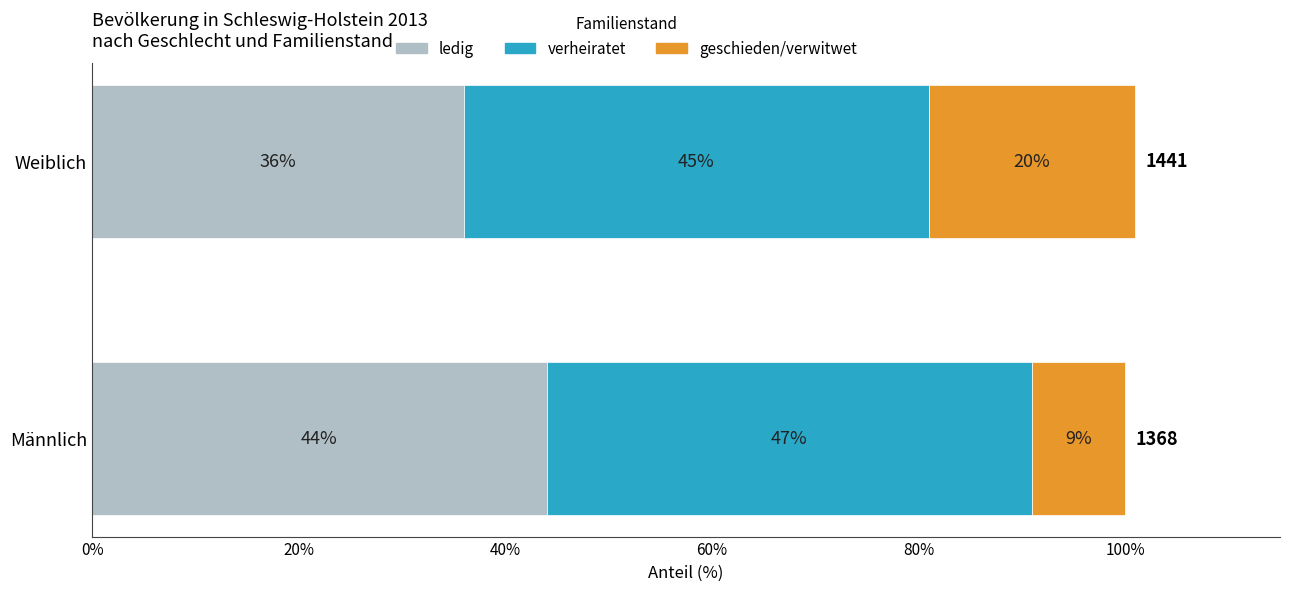

At which category is the sum across all series the highest?

Weiblich